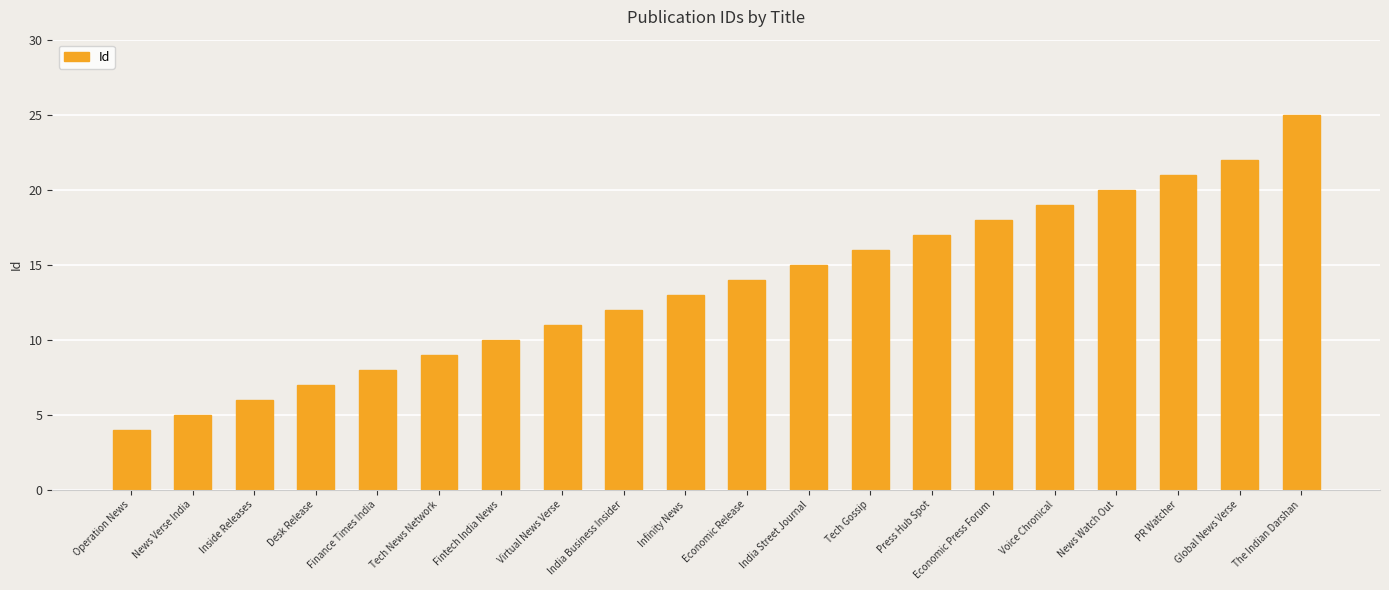

What is the average value?

14